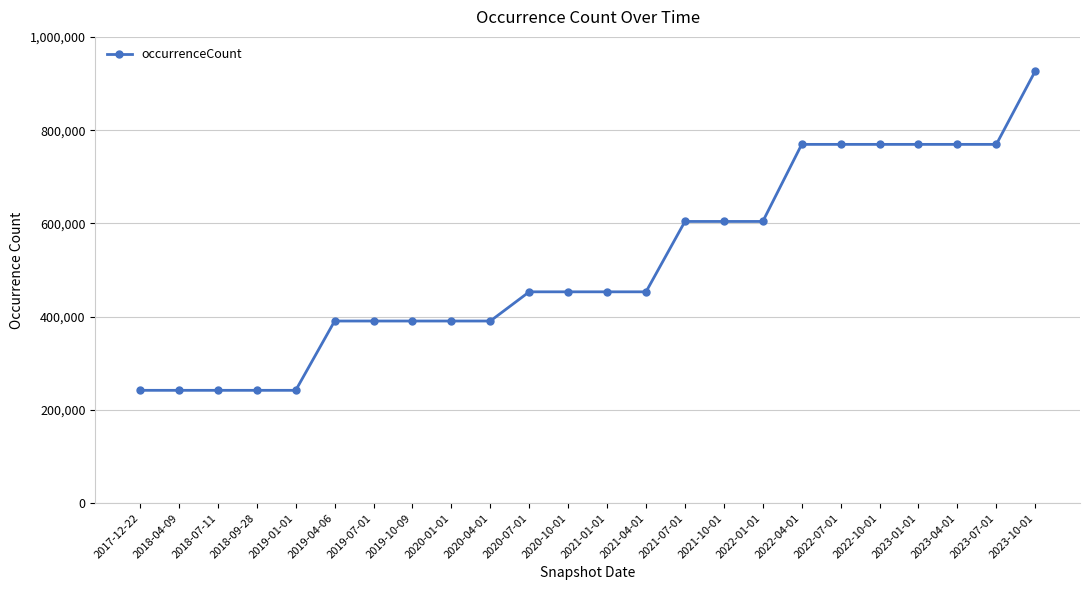

Which label corresponds to the largest value in the chart?

2023-10-01